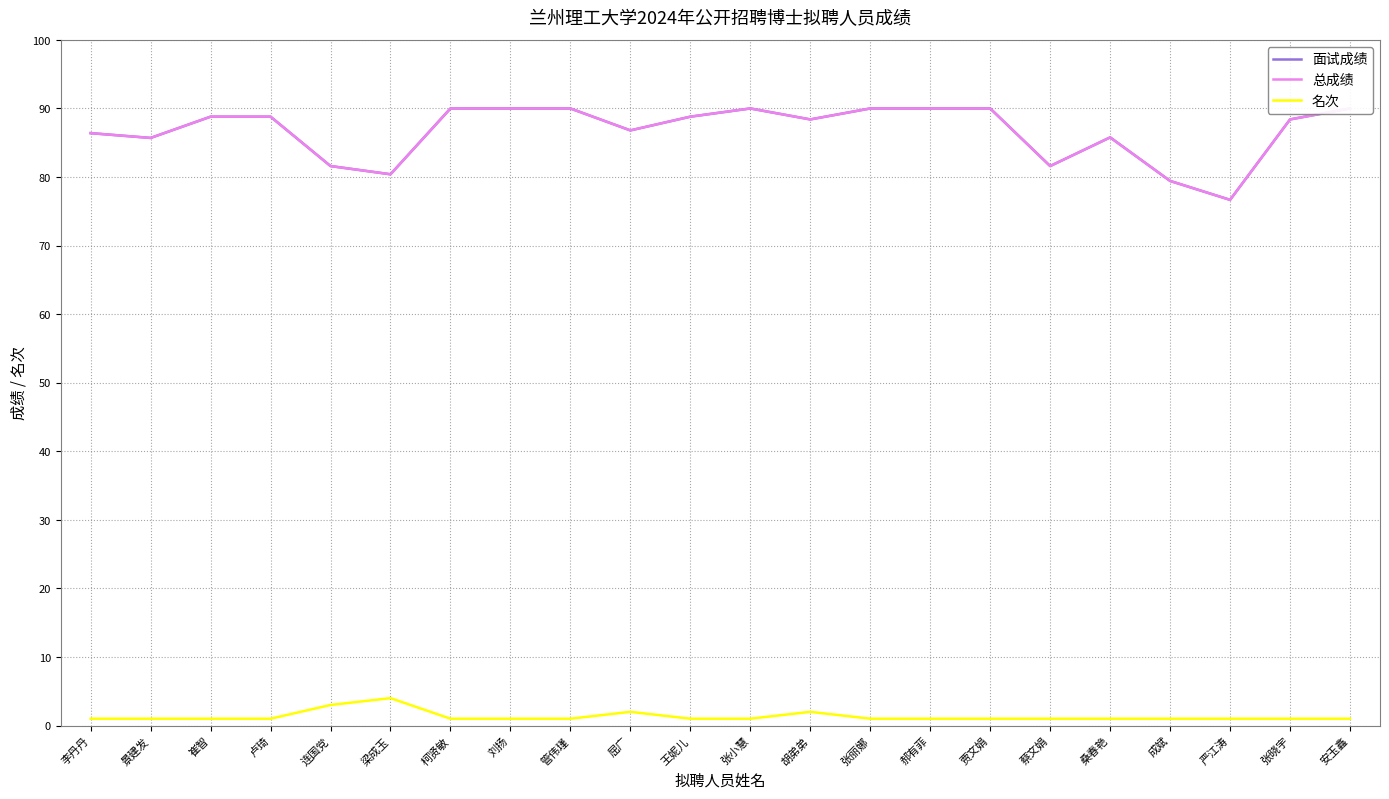

Rank the series by their maximum value, from lowest to highest.

名次, 面试成绩, 总成绩